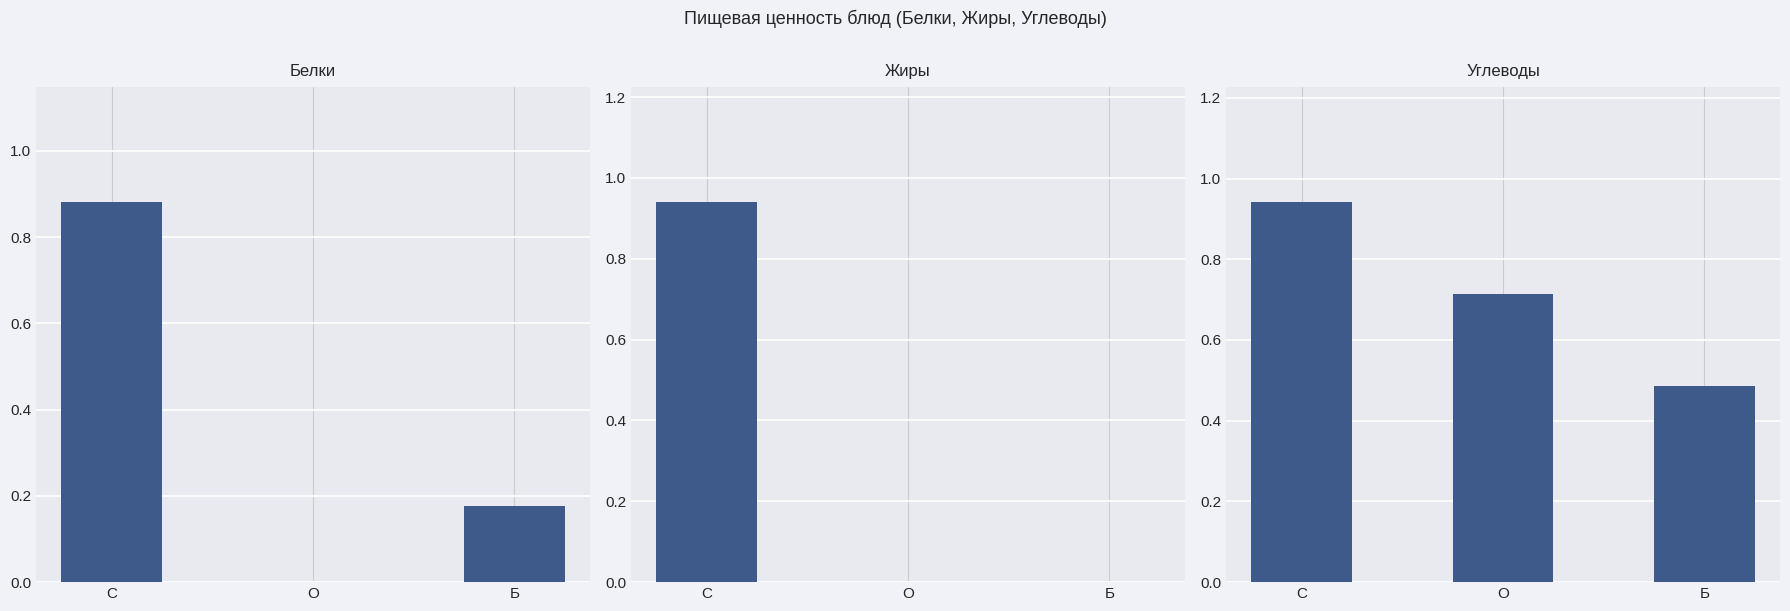

How many data points does each series have?

3